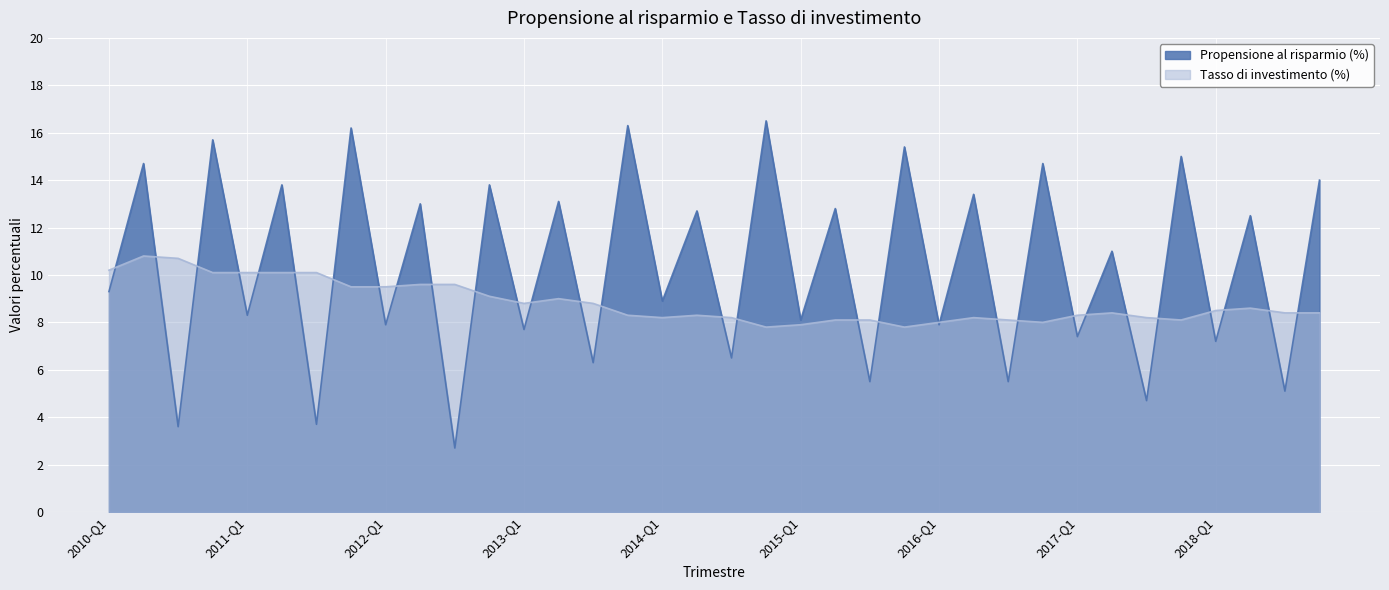

What is the average value of the Tasso di investimento (%) series?

8.8